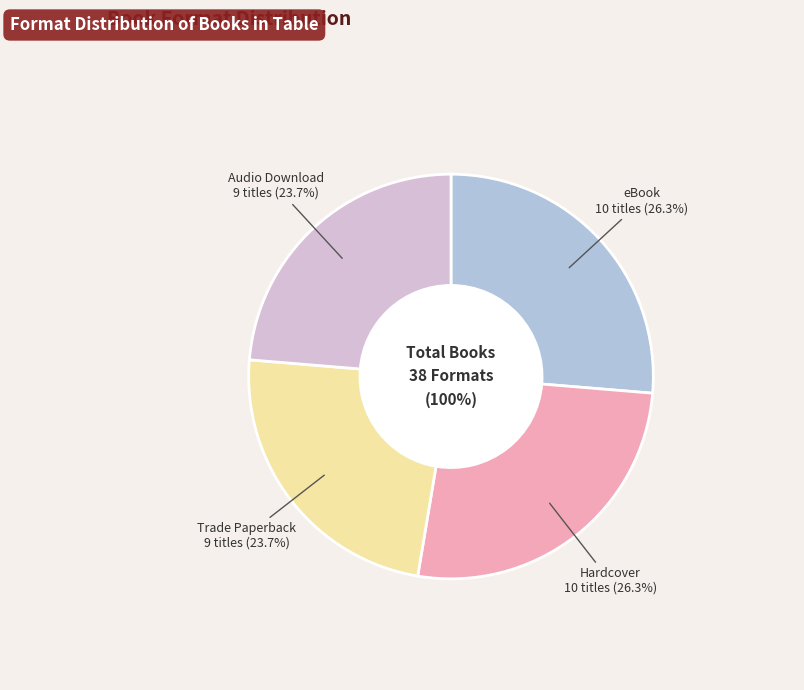

Which category has the biggest portion of the pie?

eBook